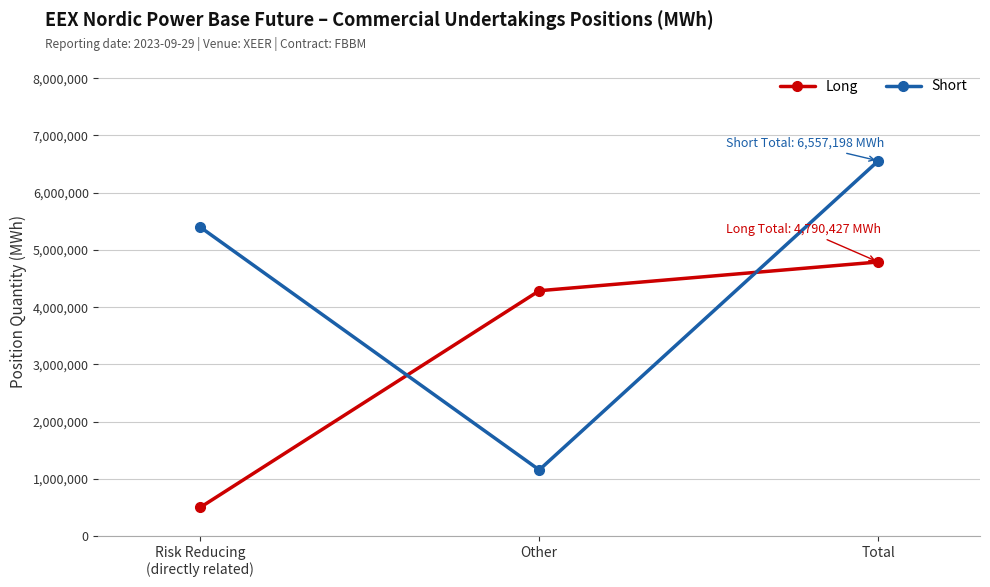

What is the total value across all series at Other?

5445552